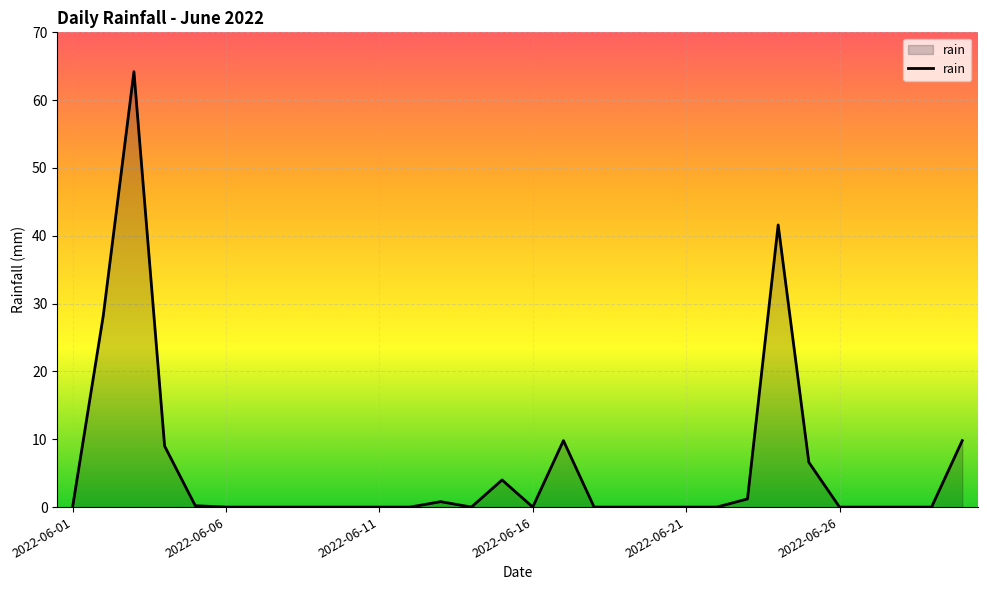

What is the maximum value shown in the chart?

64.2